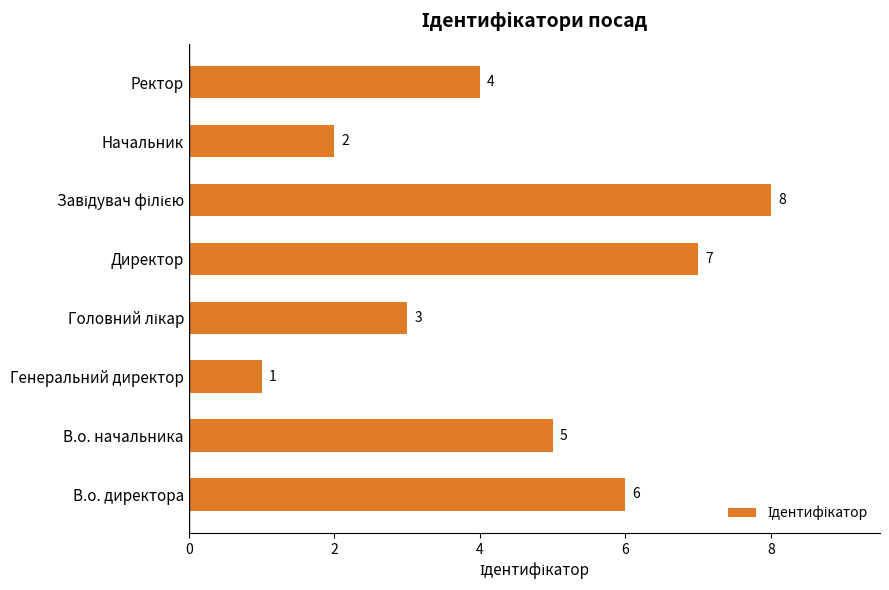

What is the difference between the maximum and minimum values?

7